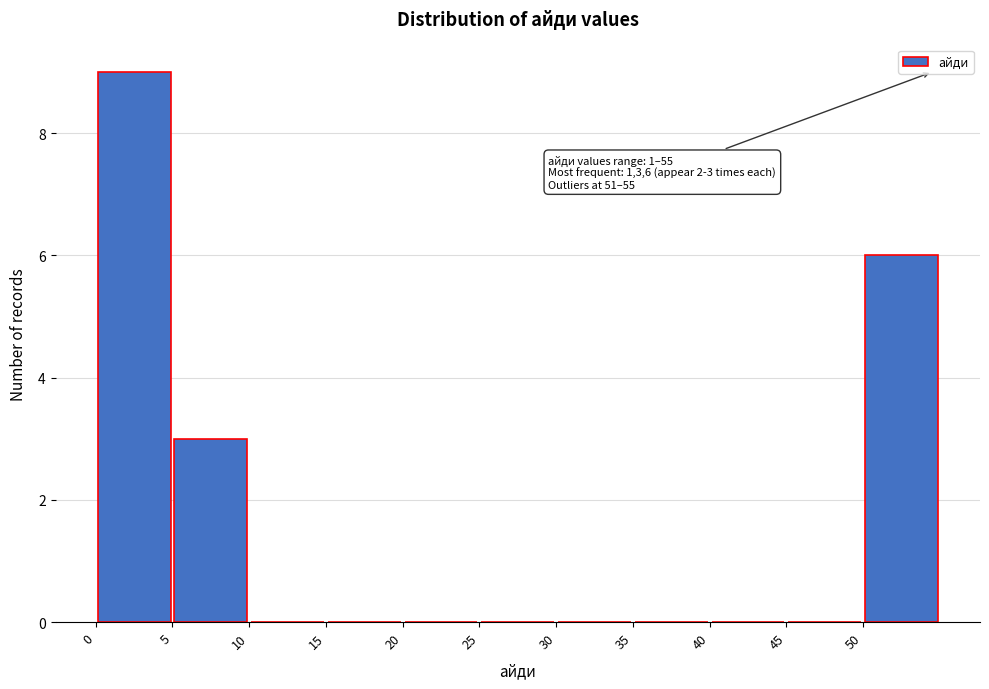

Which range on the x-axis has the tallest bar?

0.5 to 5.5